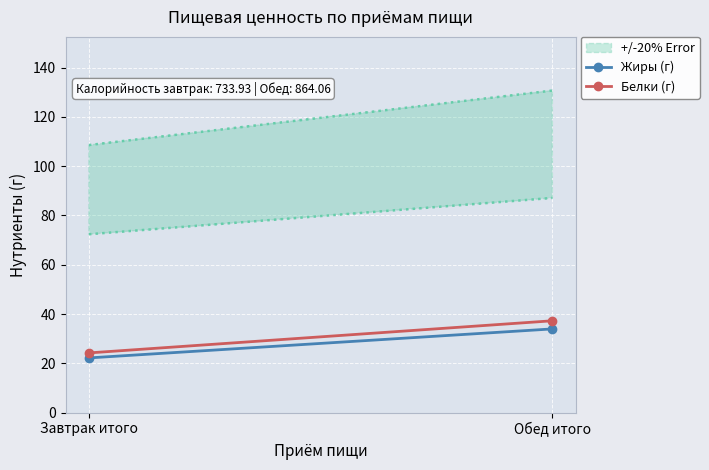

How many data points in Белки (г) are less than 37?

1